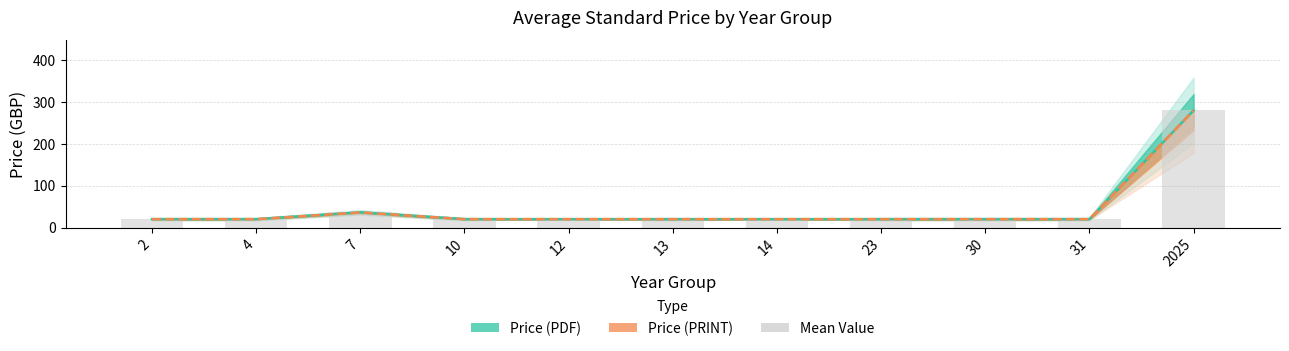

What is the difference between the maximum and minimum values?

259.3